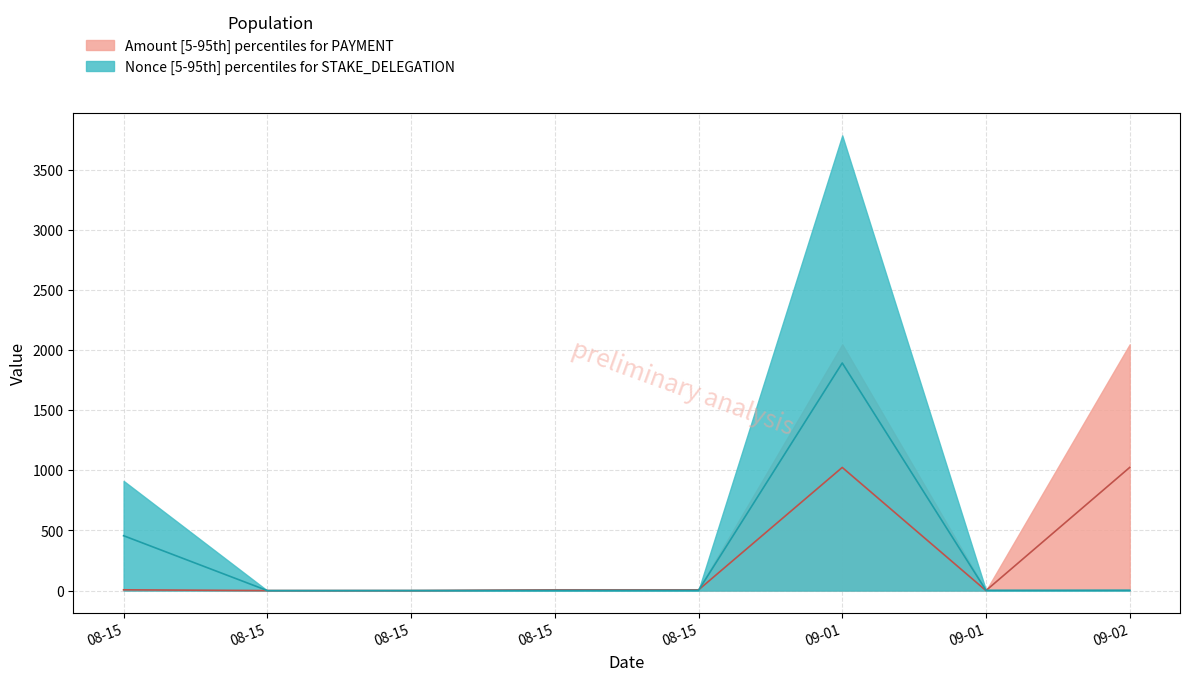

Is the value of Amount at 08-15 greater than the value of Nonce at 09-01?

No